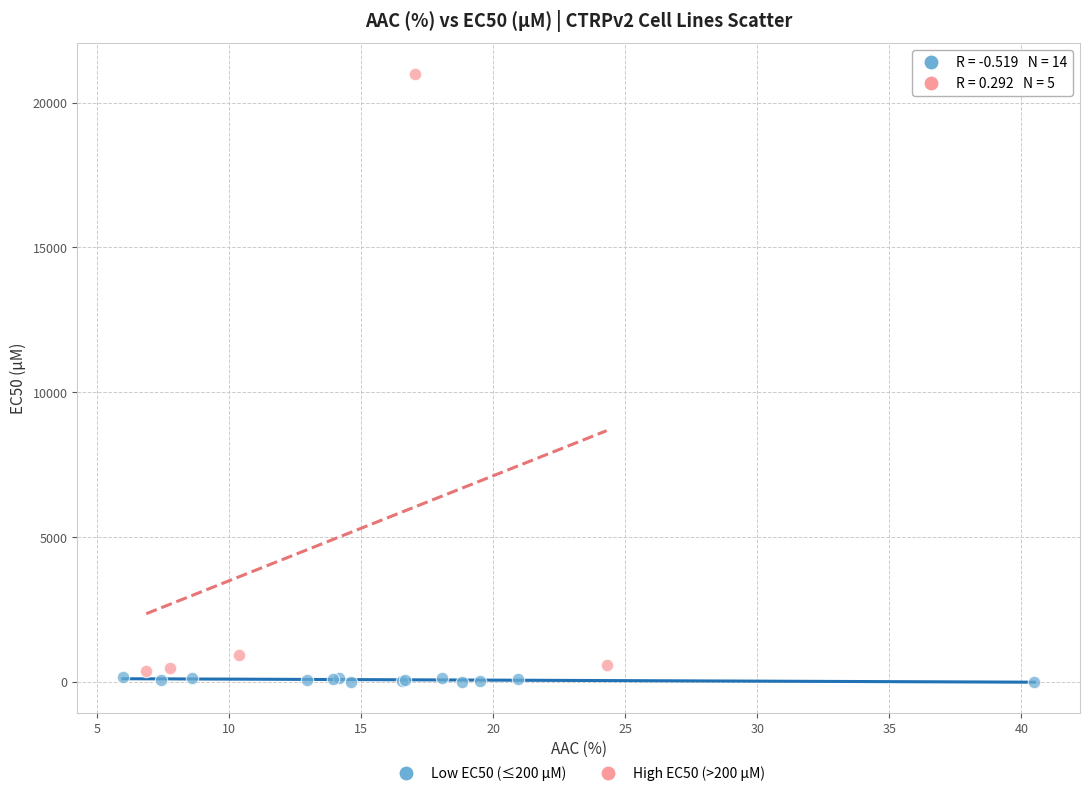

Which series reaches the maximum Y coordinate?

High EC50 (>200 µM)